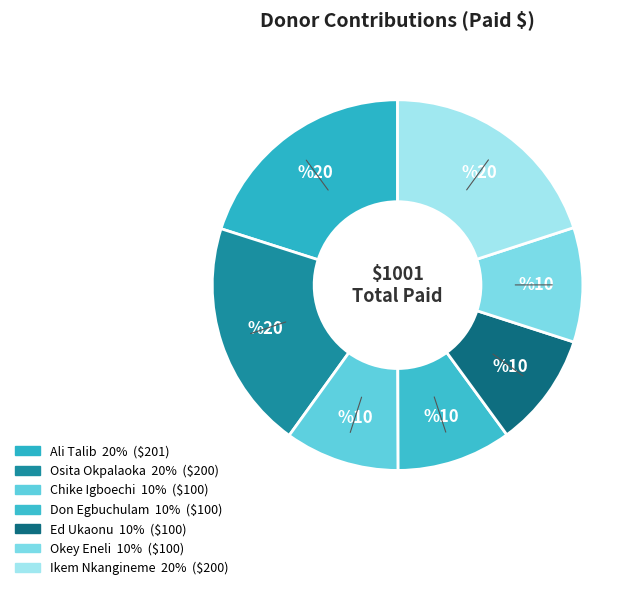

How many segments does this pie chart have?

7